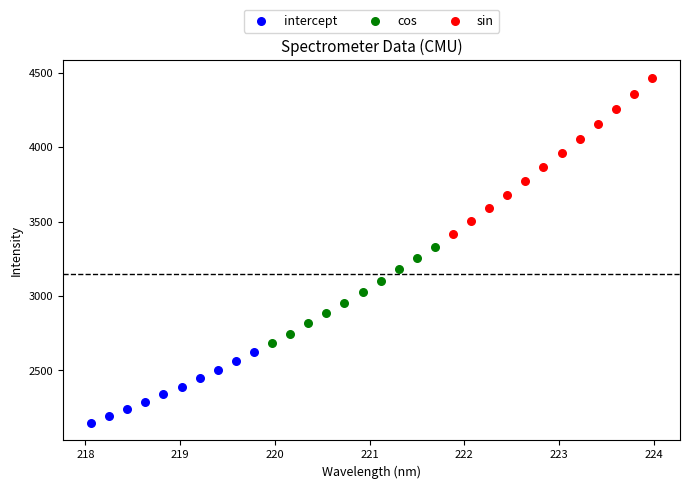

Which series contains the highest Y value?

sin